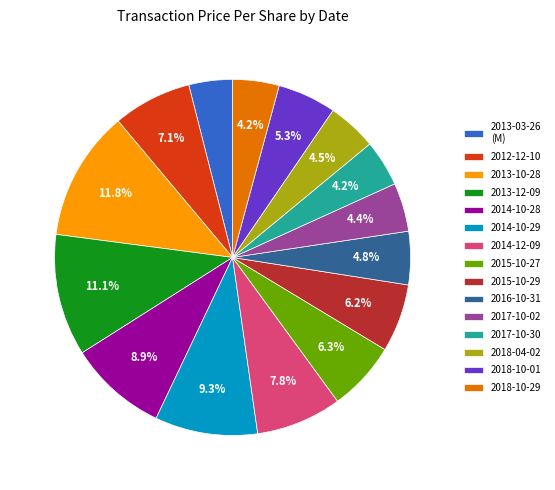

Is there a majority slice in this chart?

No